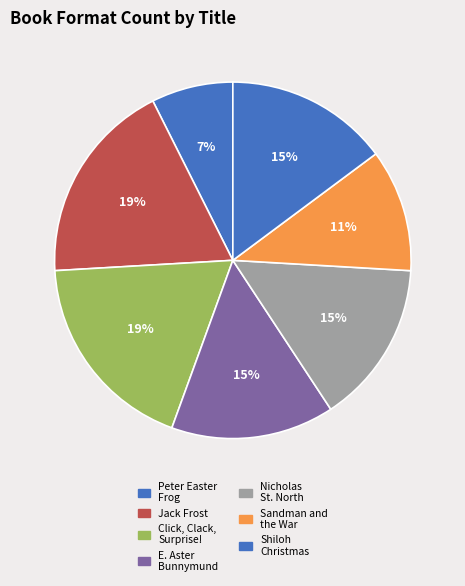

What is the smallest slice in the pie chart?

Peter Easter Frog